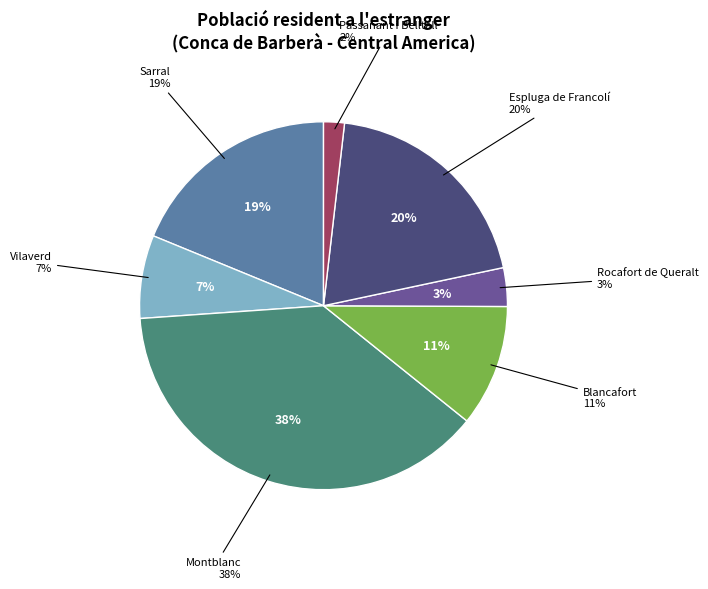

To the nearest percent, what is the combined percentage of Espluga de Francolí and Passanant i Belltall?

22%